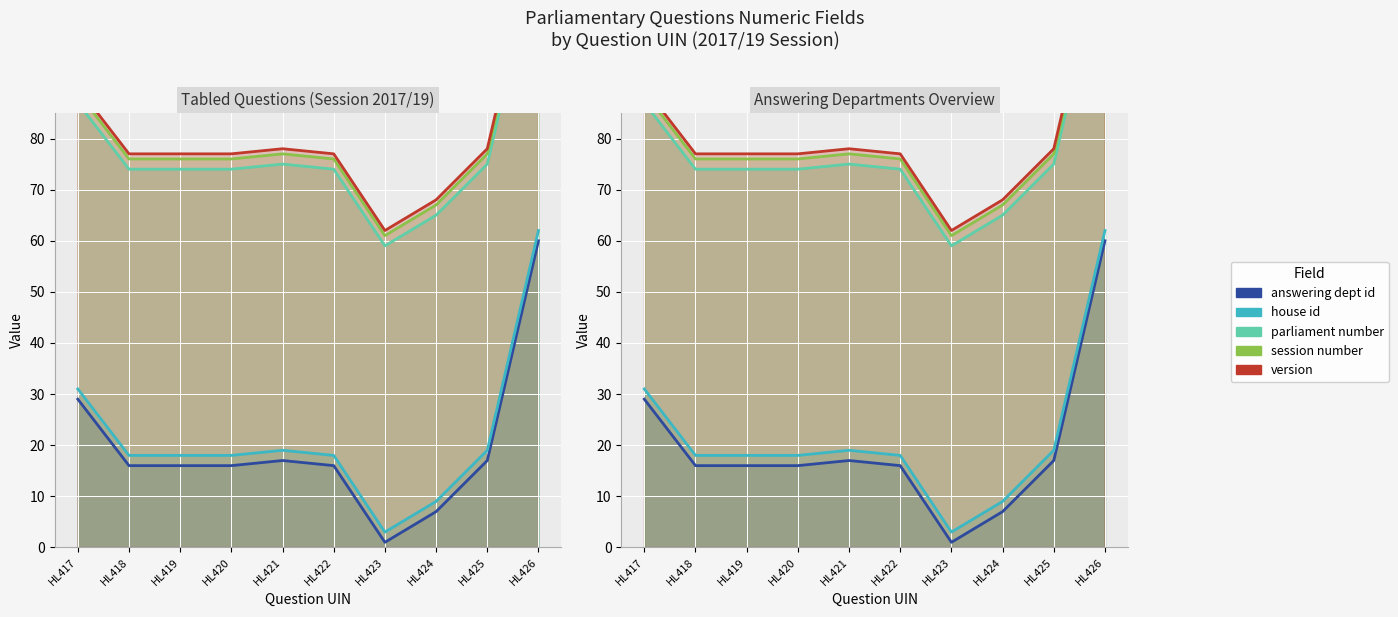

Which series has the largest total across all categories?

version